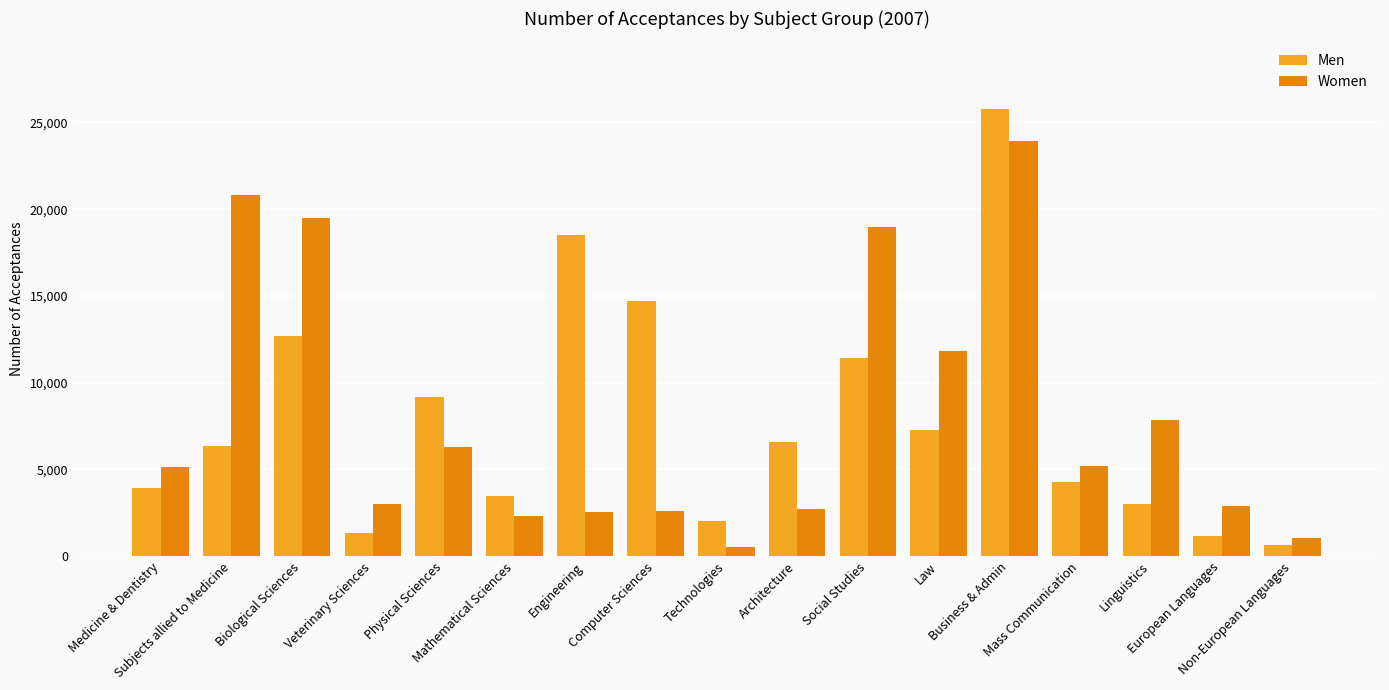

At which category is the sum across all series the highest?

Business & Admin